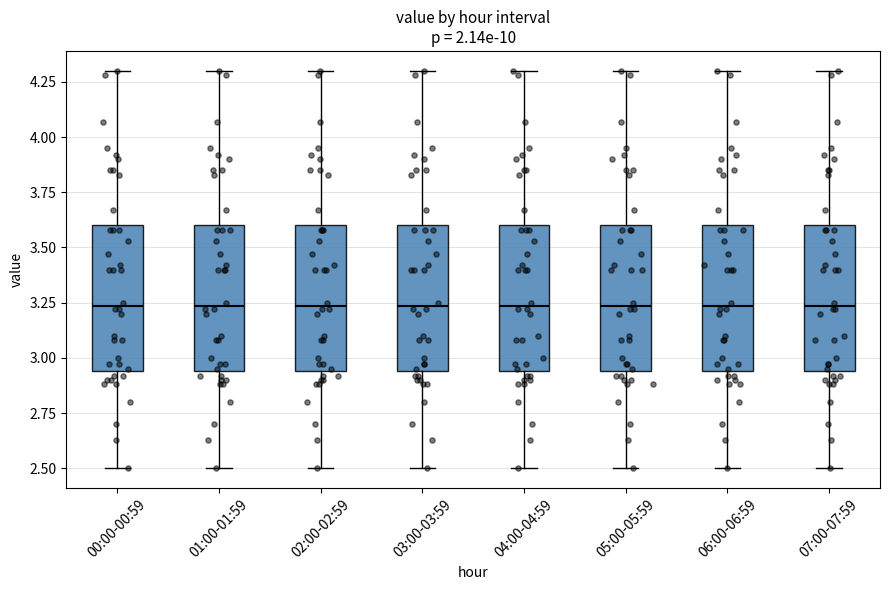

Where is the lower edge of the box for 06:00-06:59 on the y-axis? The values are not printed on the chart, so give them approximately, as read against the axis.

2.95